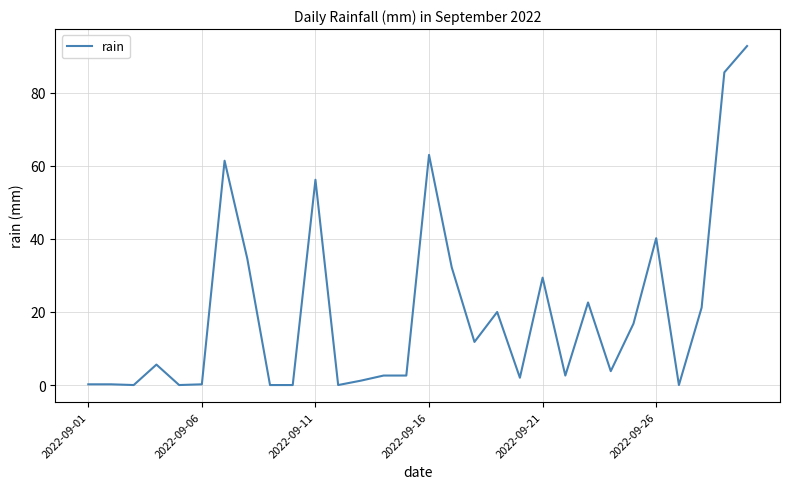

What is the greatest value displayed?

92.8